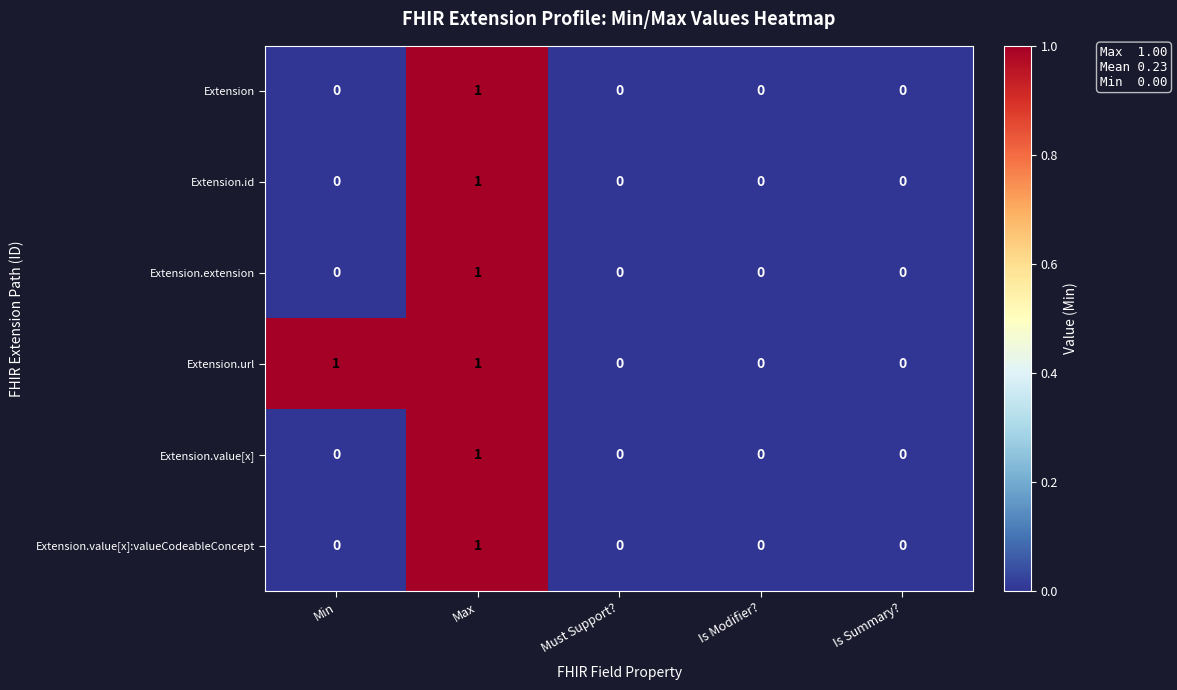

At which label does Extension.value[x]:valueCodeableConcept reach its peak?

Max